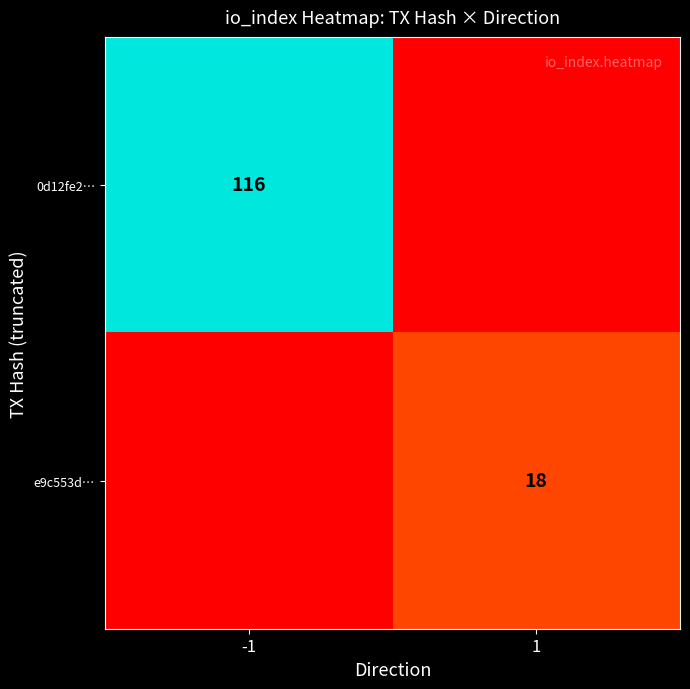

Is the value of 0d12fe2… at -1 greater than the value of e9c553d… at 1?

Yes